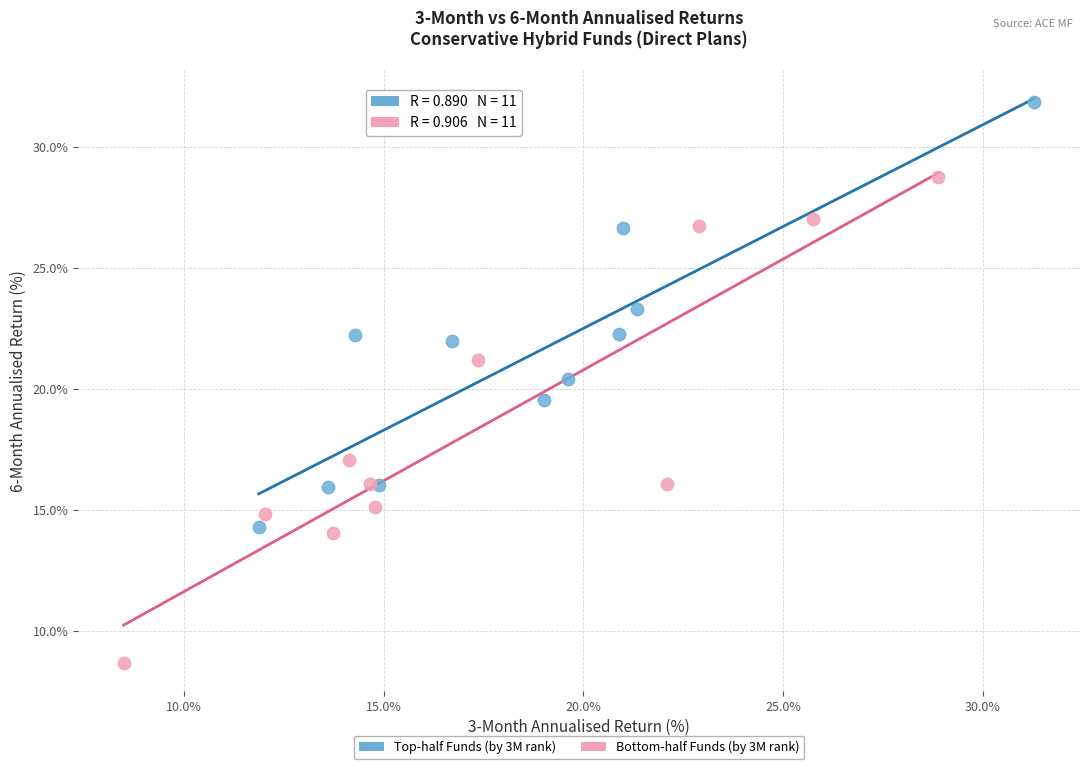

Which series contains the lowest Y value?

Bottom-half Funds (by 3M rank)